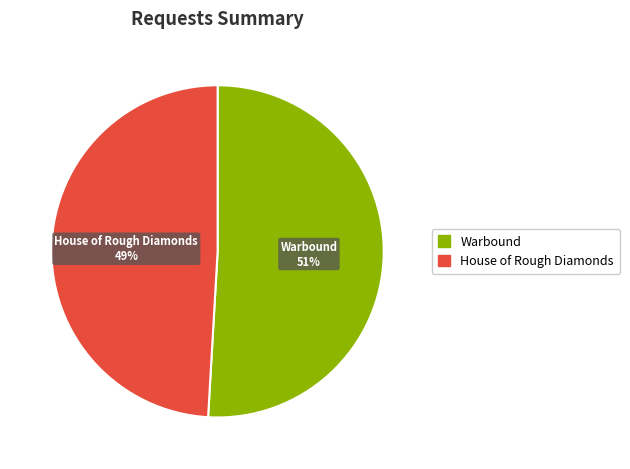

To the nearest percent, what percentage of the pie is Warbound?

51%